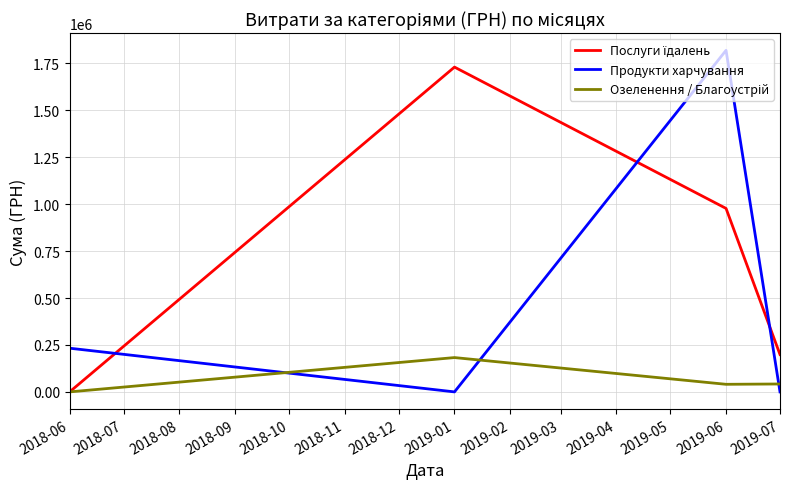

At which category is the sum across all series the highest?

2019-06